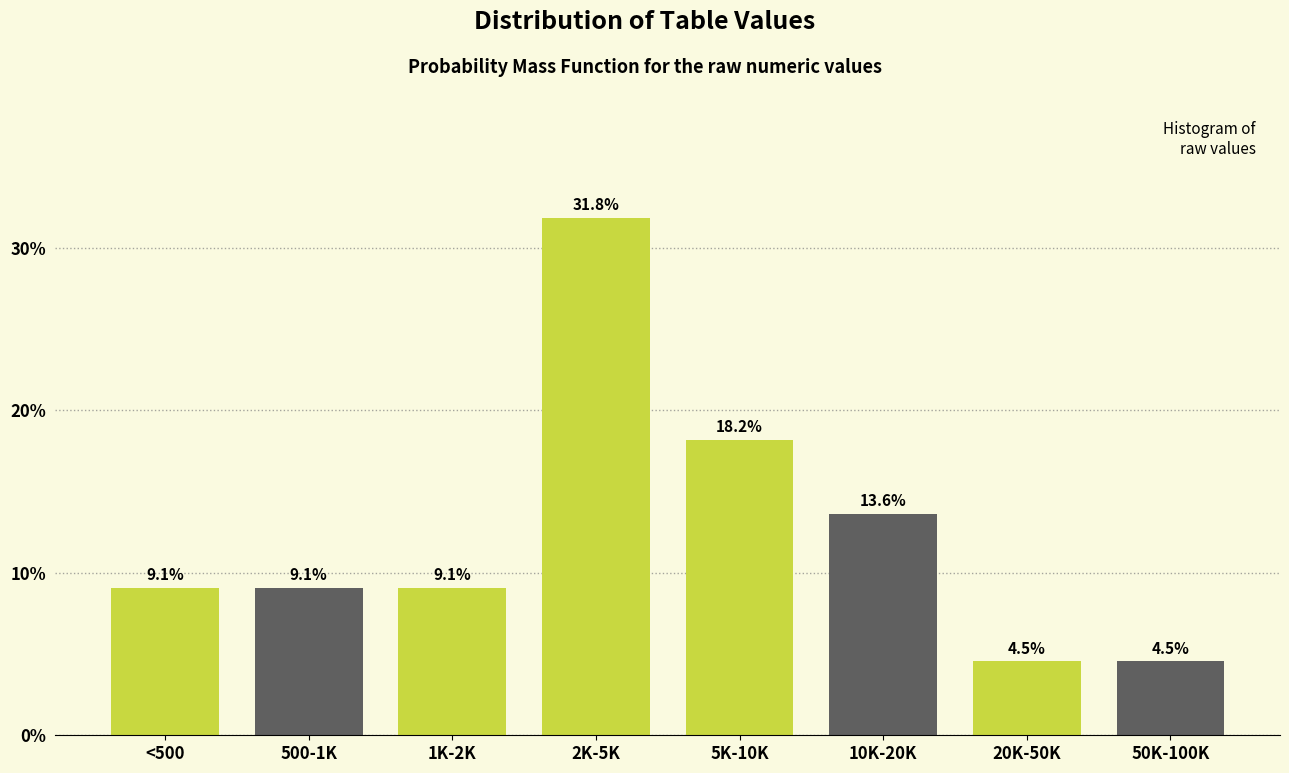

Reading left to right, transcribe all the data shown in this chart.

<500=9.1	500-1K=9.1	1K-2K=9.1	2K-5K=31.8	5K-10K=18.2	10K-20K=13.6	20K-50K=4.5	50K-100K=4.5